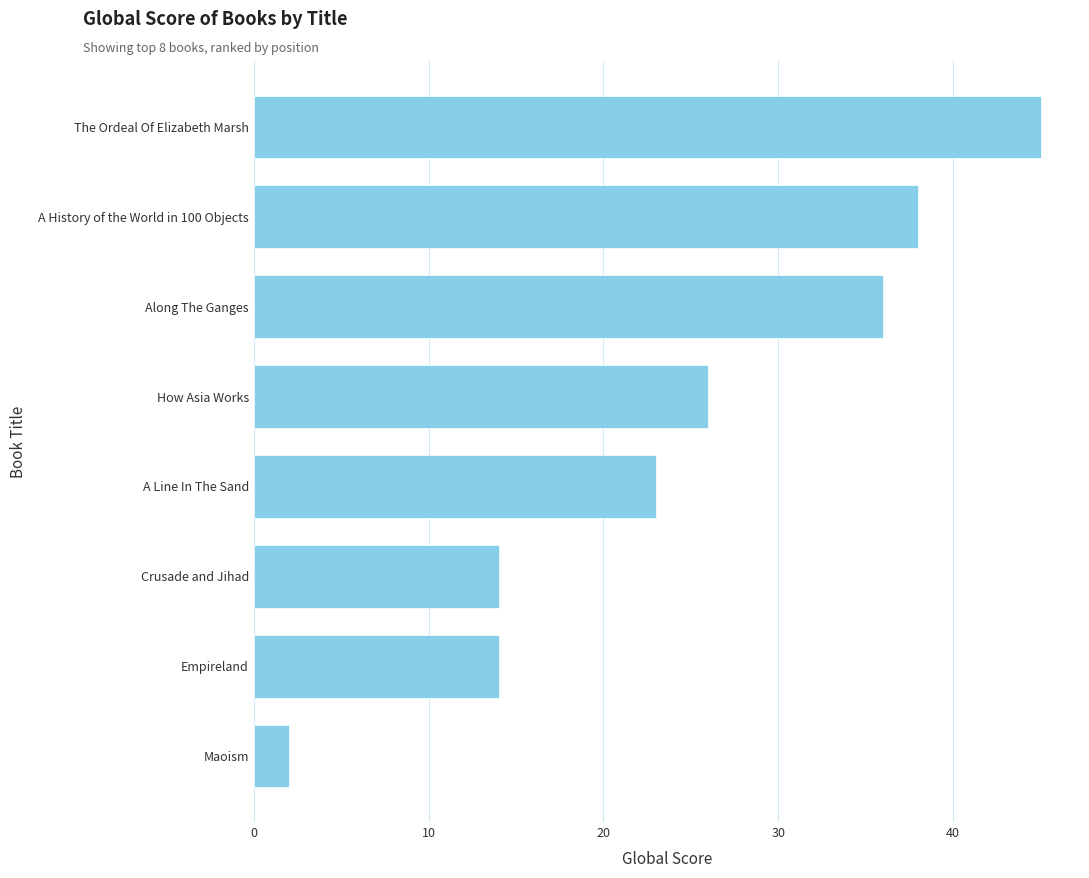

Is it true that the value at A History of the World in 100 Objects is 11?

False